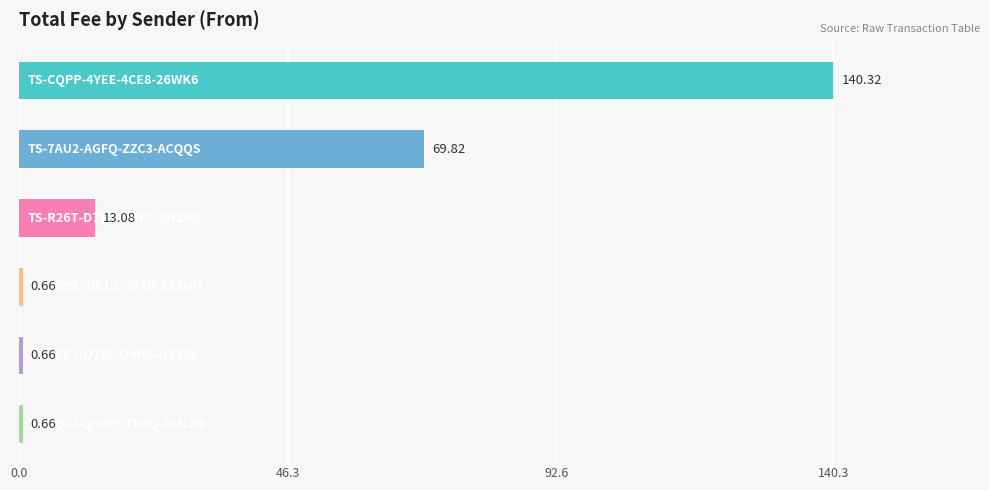

What is the difference between the maximum and second lowest values?

139.7